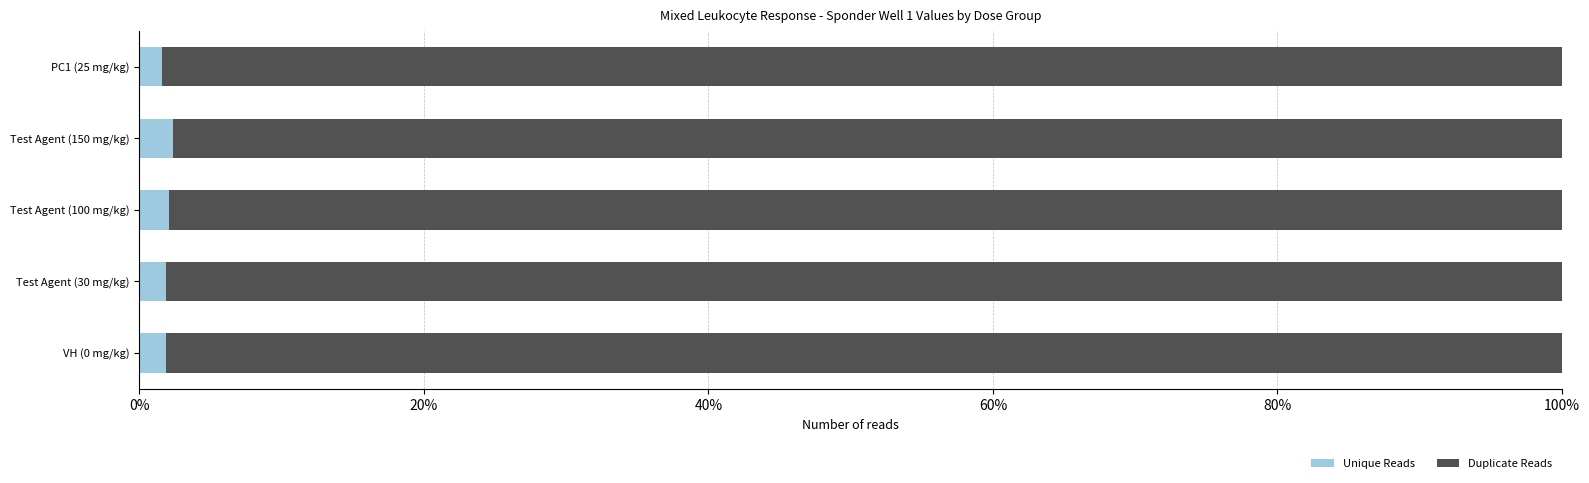

Is it true that Unique Reads equals 2.1 at Test Agent (100 mg/kg)?

True